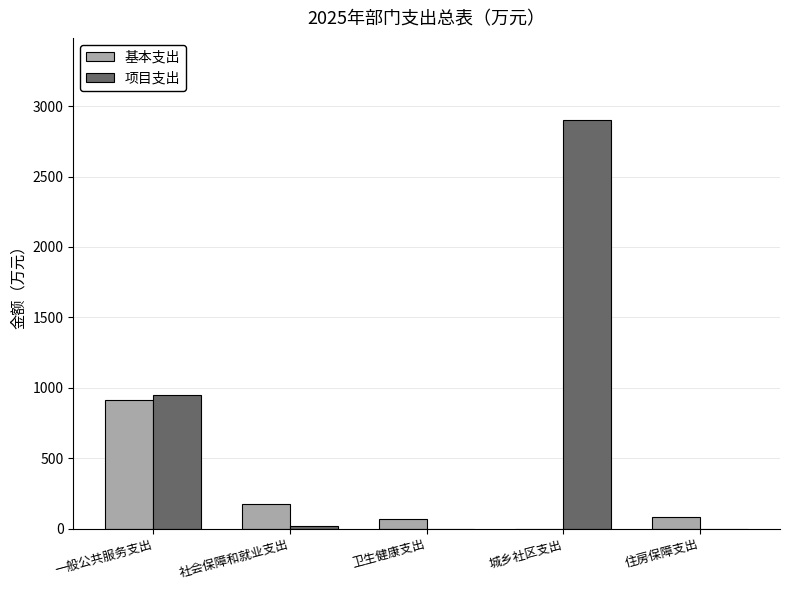

Between 一般公共服务支出 and 卫生健康支出, which series saw the biggest shift?

项目支出